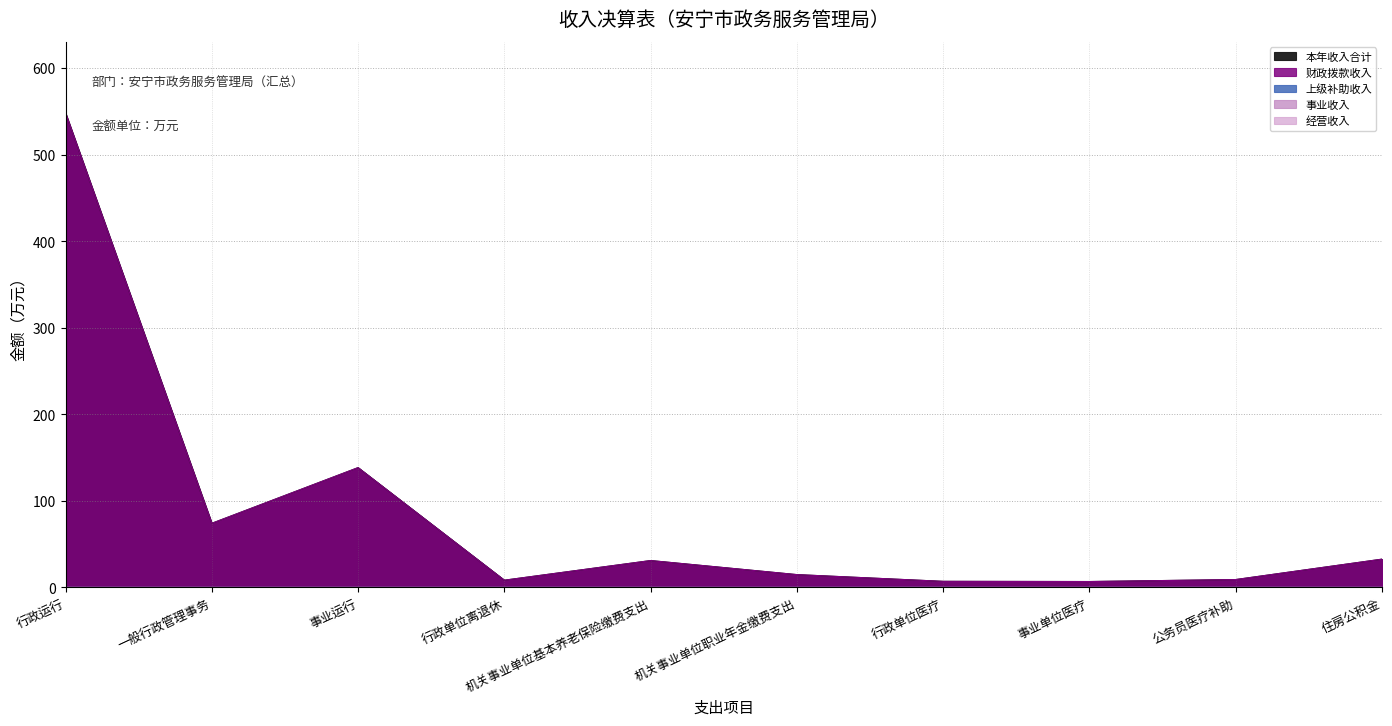

Is it true that 事业收入 equals 0.0 at 机关事业单位职业年金缴费支出?

True